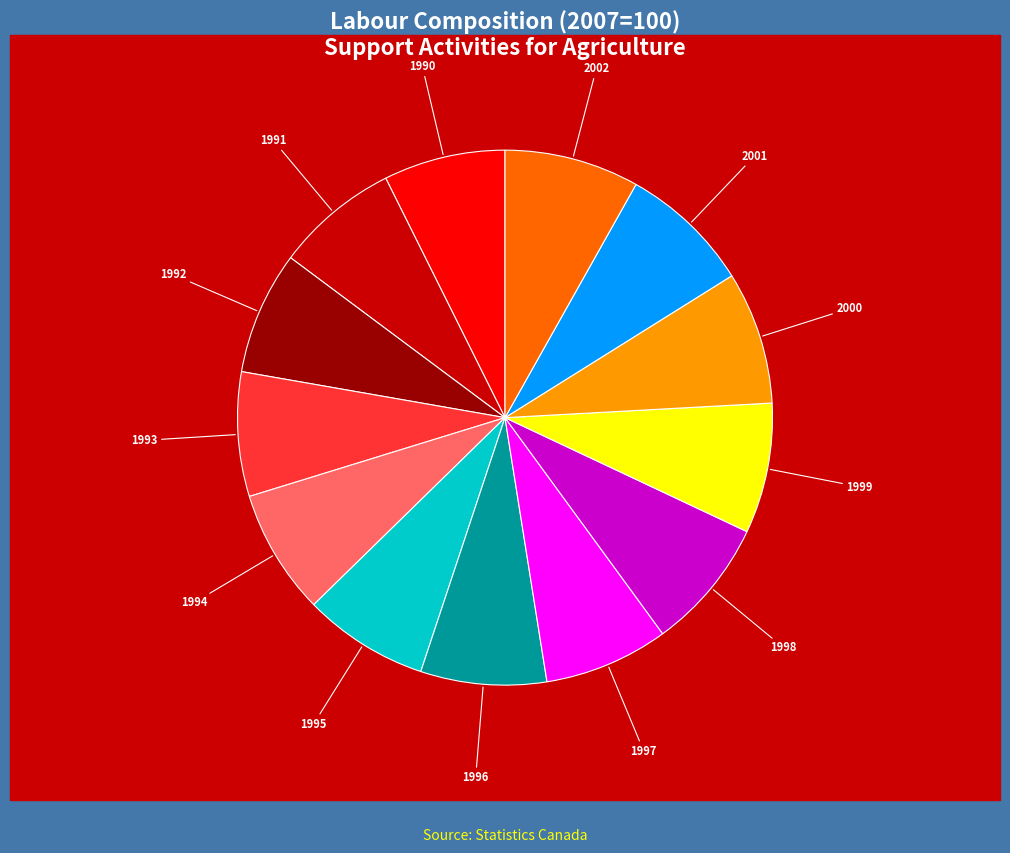

Is there a majority slice in this chart?

No